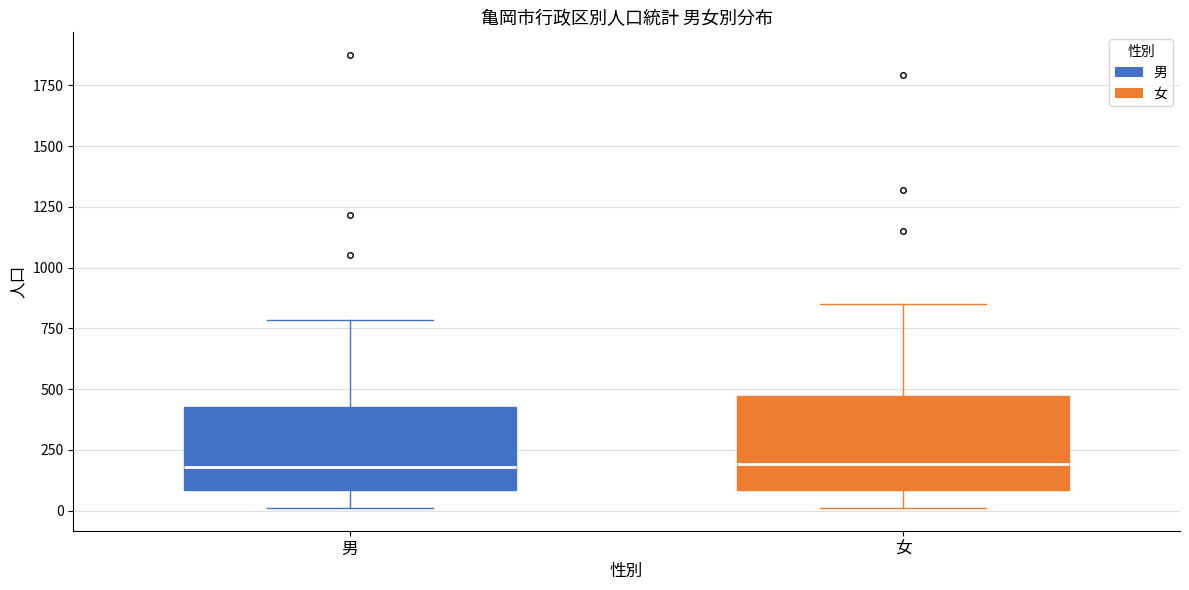

Where is the upper edge of the box for 女 on the y-axis? The values are not printed on the chart, so give them approximately, as read against the axis.

450